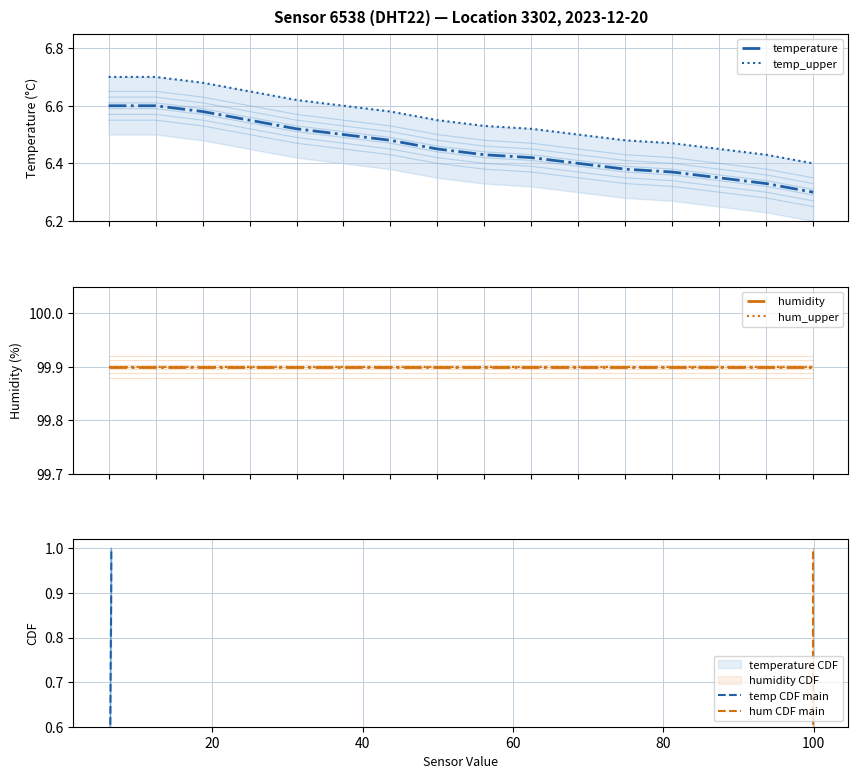

True or false: hum CDF main and humidity cross at least once.

False